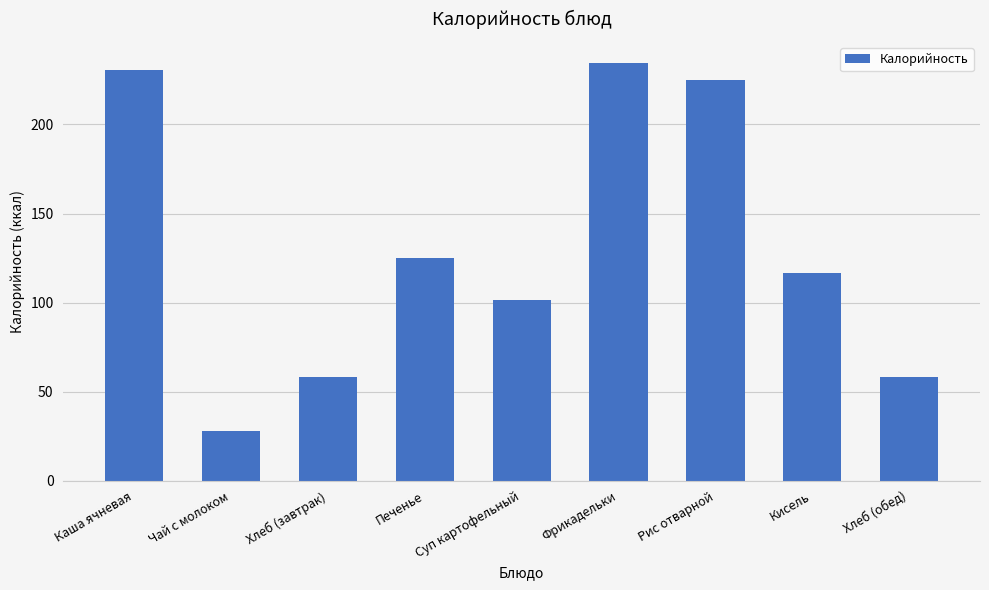

Read the value at Чай с молоком.

28.0